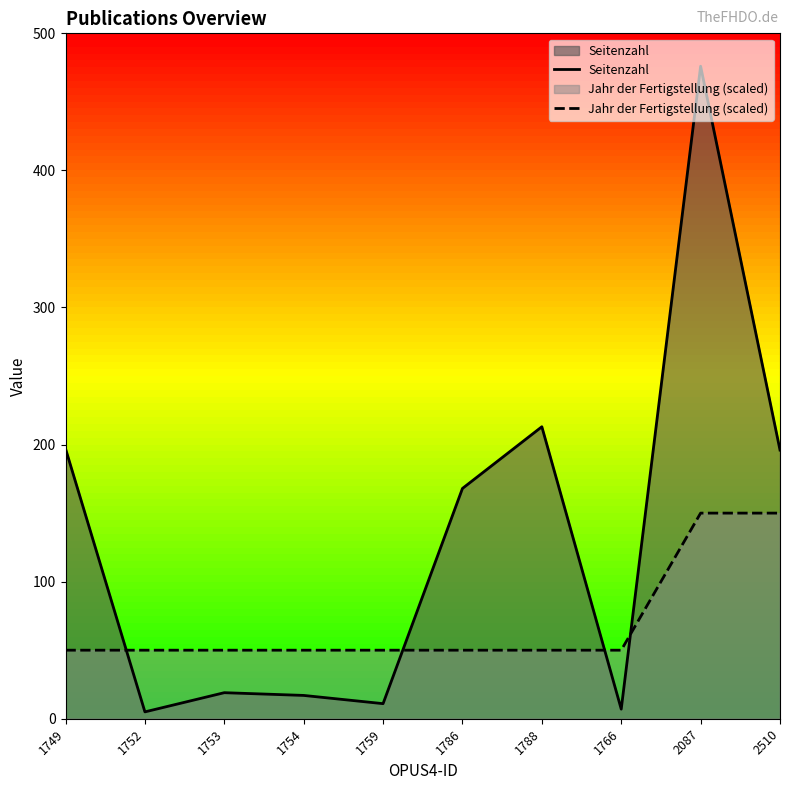

What is the sum of all Seitenzahl values?

1309